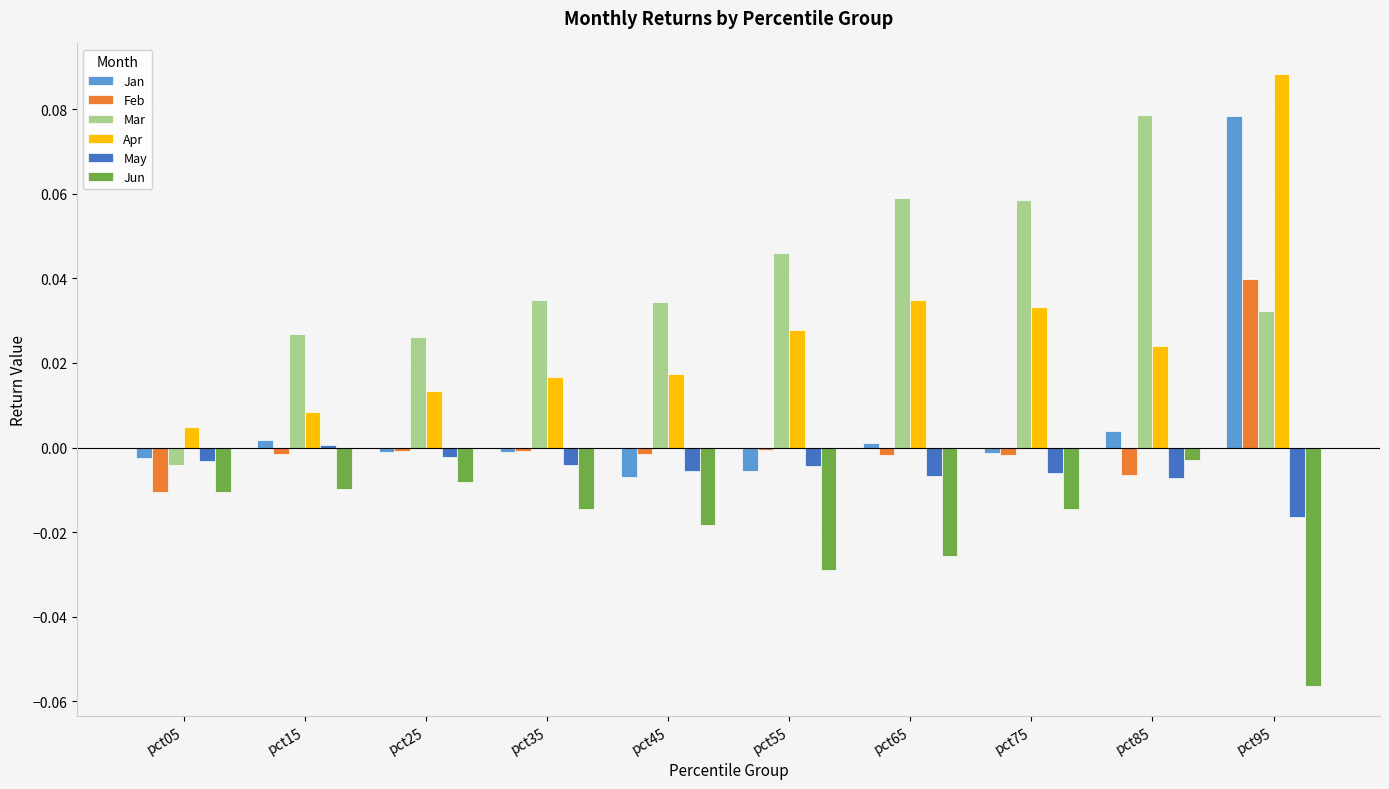

True or false: May has a value of -0.0 at pct65.

True